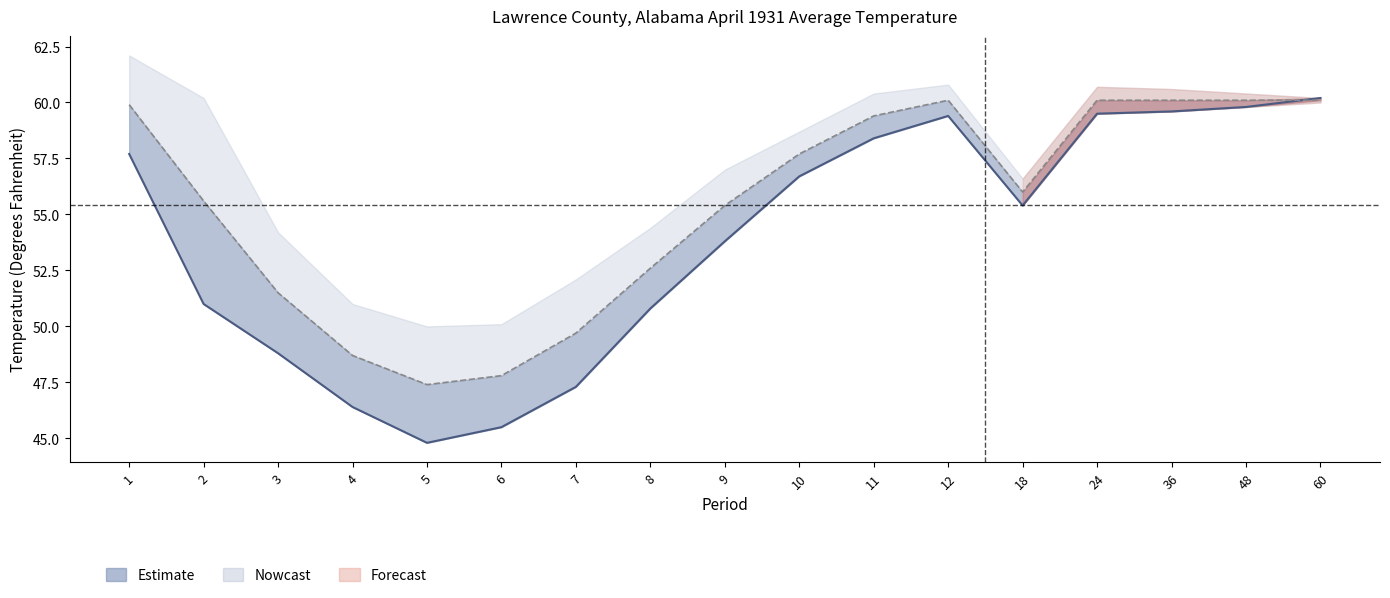

Is this an area chart (filled region under the line)?

No